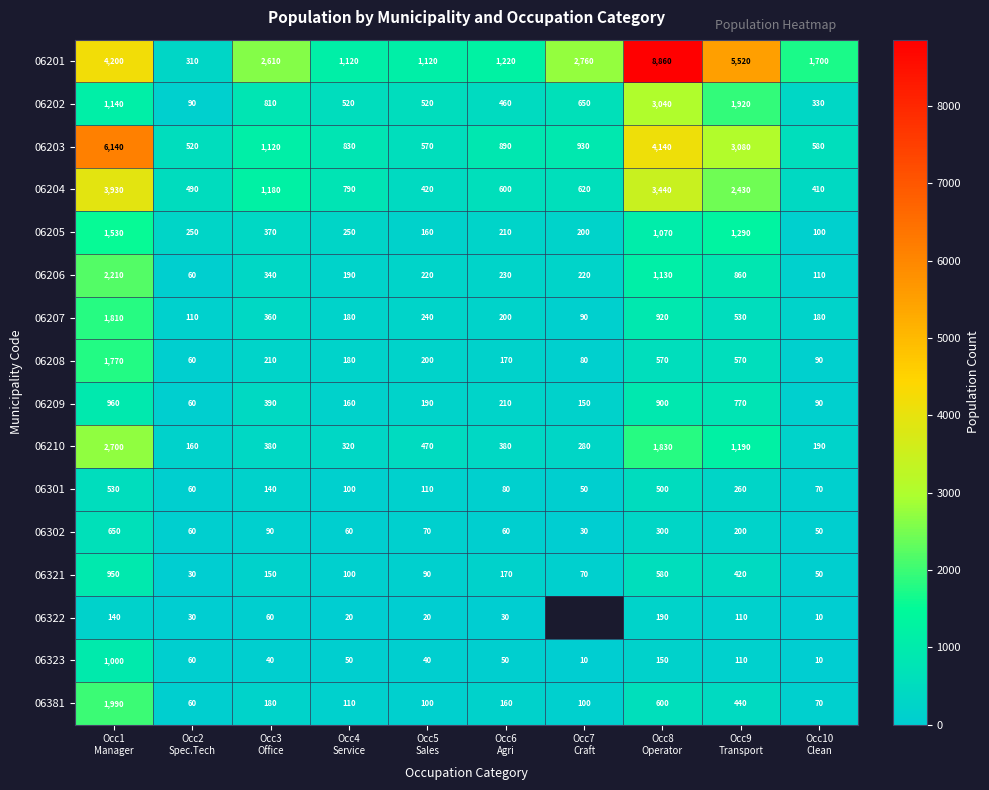

What is the average value of the 06323 series?

152